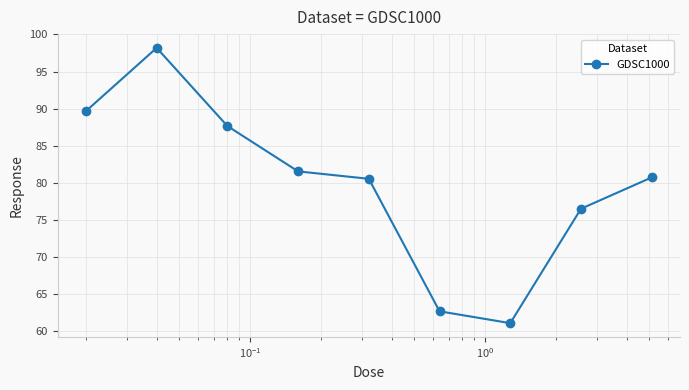

What is the value of the 4th point from the left?

81.5